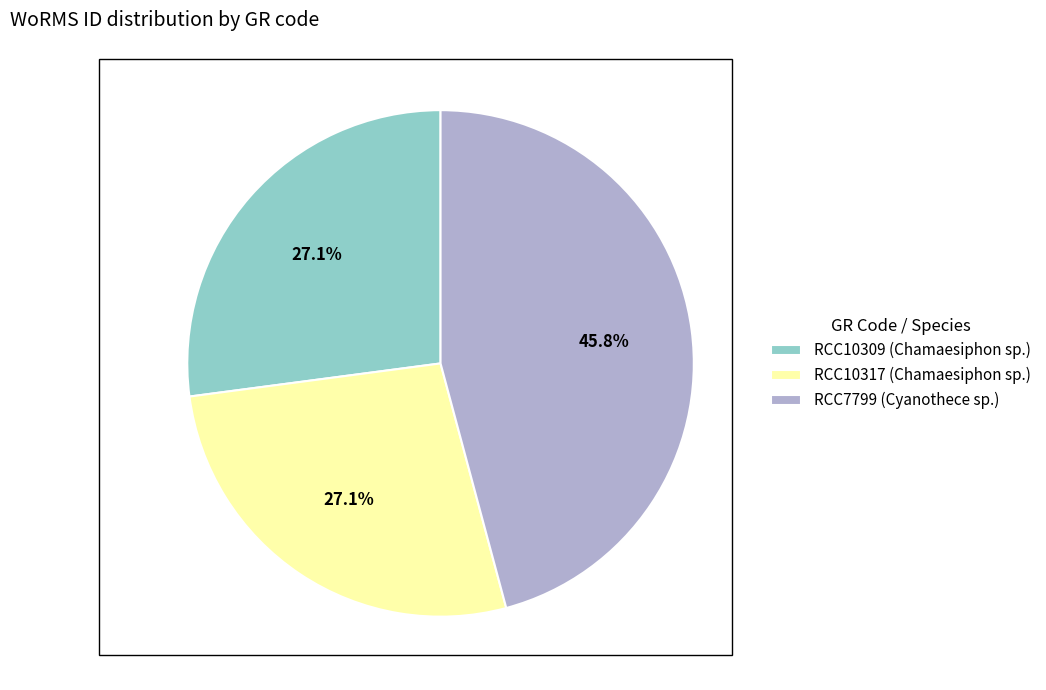

Is there any slice that represents more than half of the pie?

No